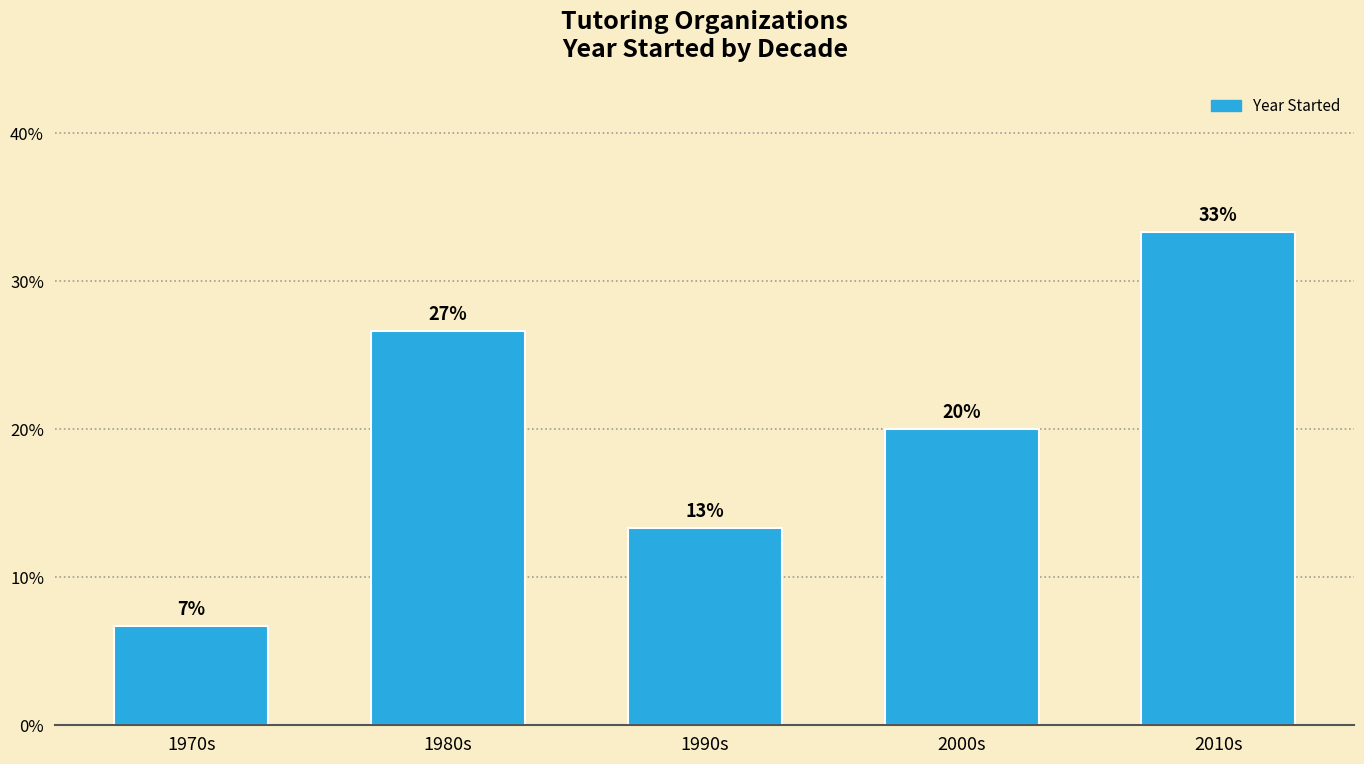

How many bars are there in total?

5